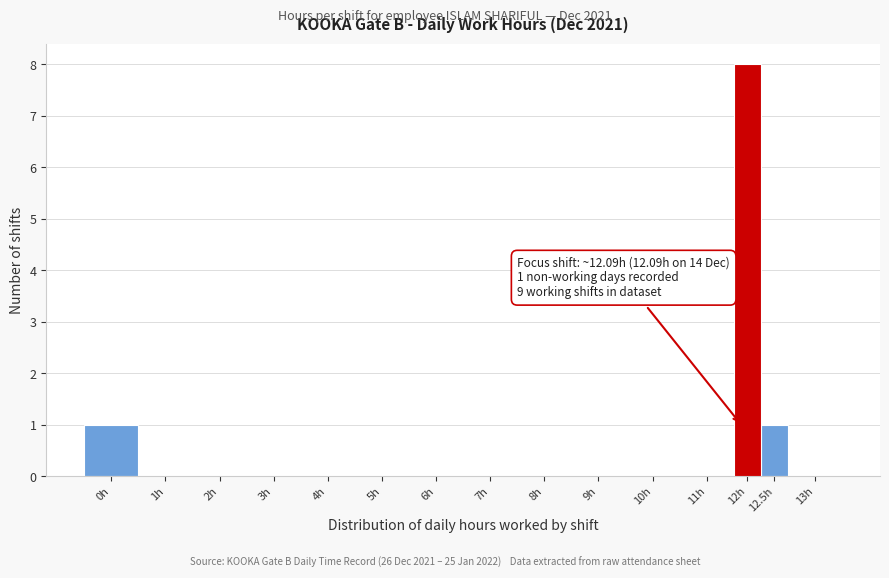

Reading left to right, what are all the values shown in this chart?

0h=1	1h=0	2h=0	3h=0	4h=0	5h=0	6h=0	7h=0	8h=0	9h=0	10h=0	11h=0	12h=8	12.5h=1	13h=0